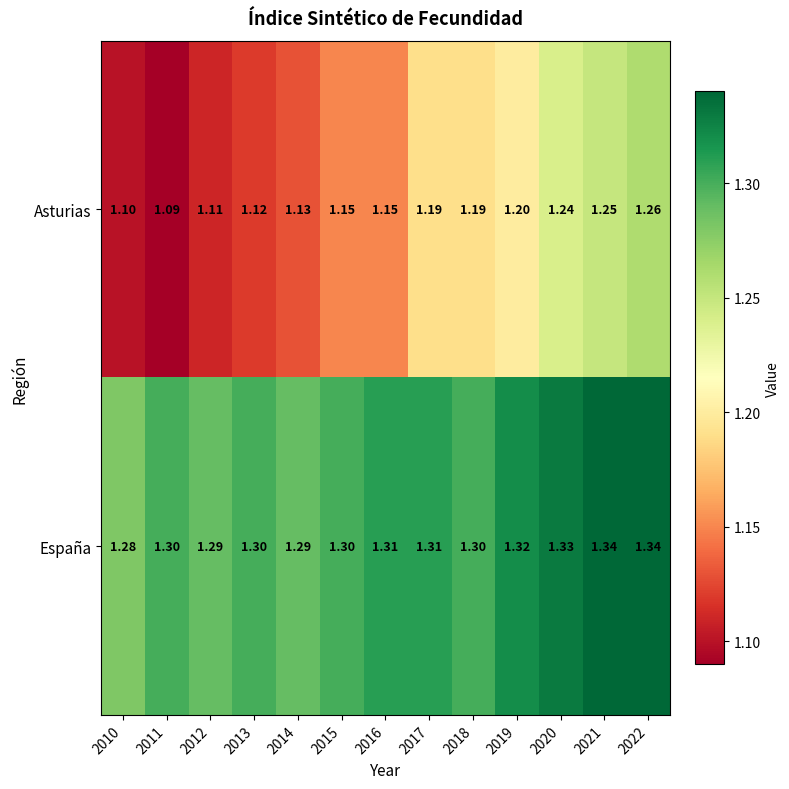

Which series has the largest range (max minus min)?

Asturias